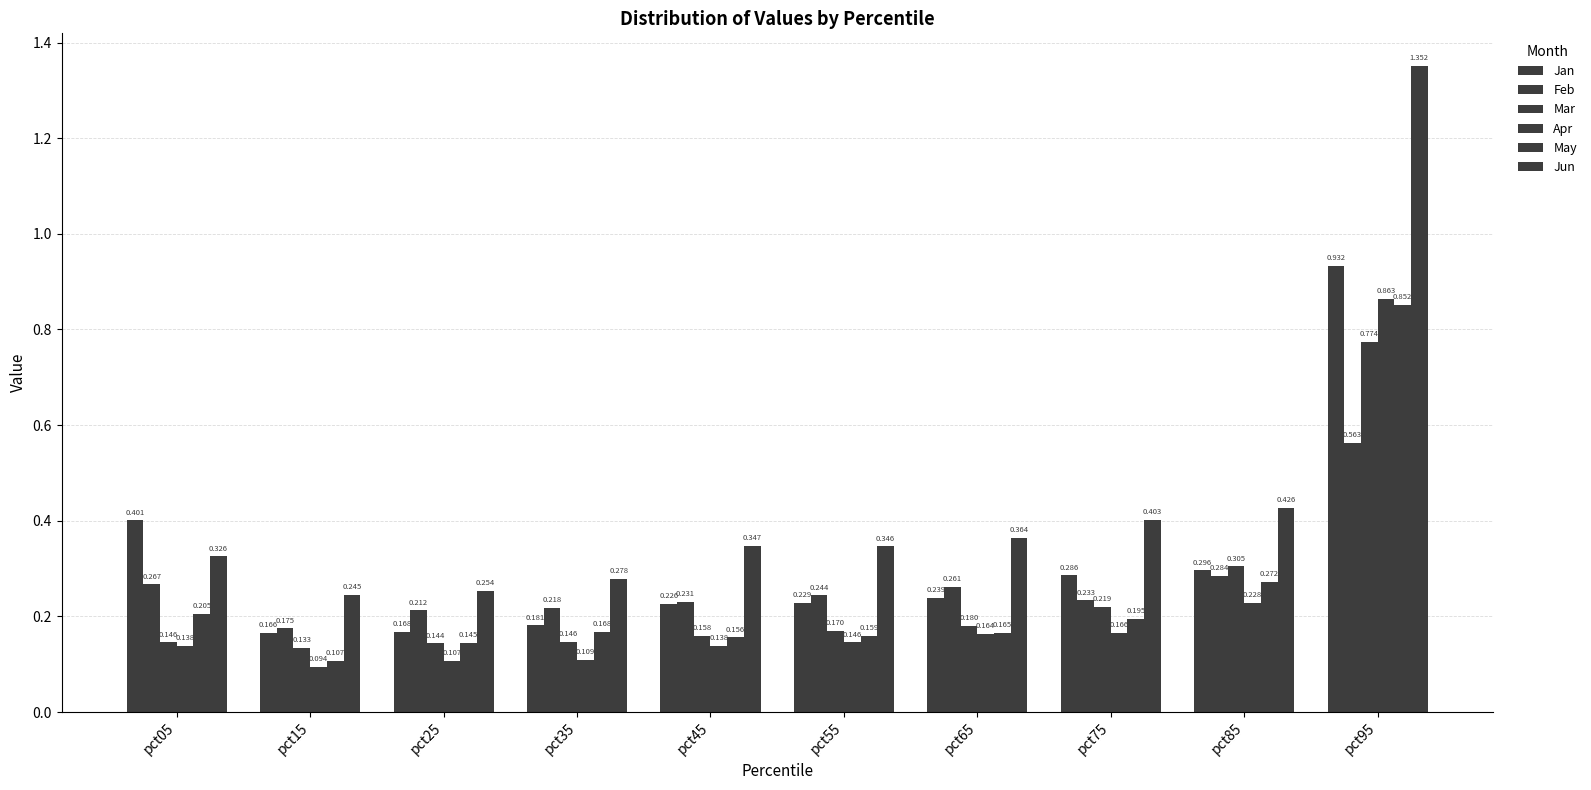

At pct95, list the series in order from smallest to largest.

Feb, Mar, May, Apr, Jan, Jun